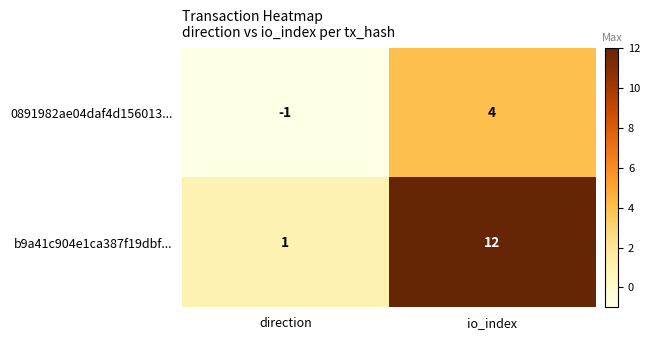

Is it true that 0891982ae04daf4d156013... equals -1 at direction?

True